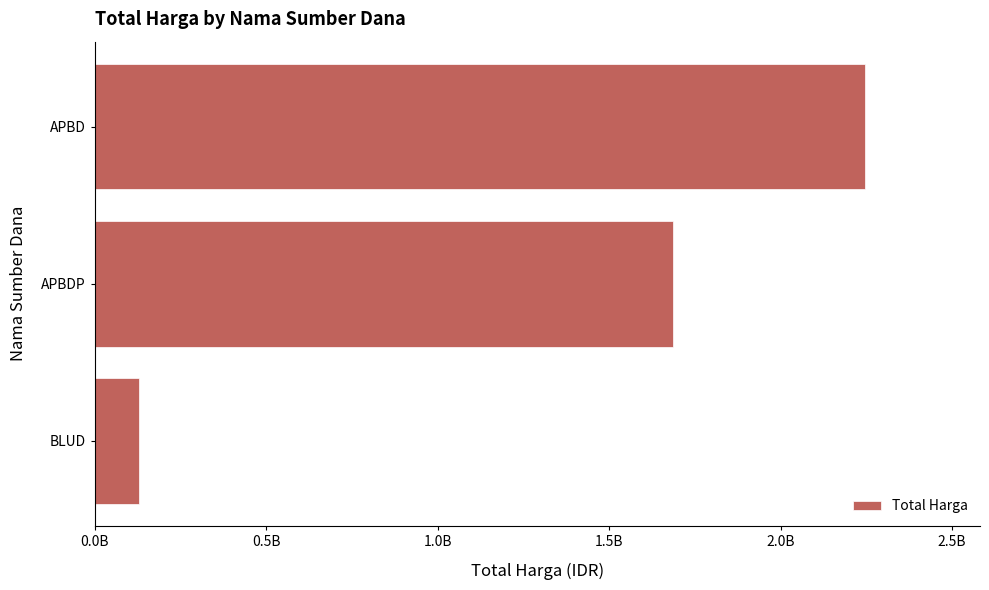

At which category does the chart reach its minimum across all series?

BLUD